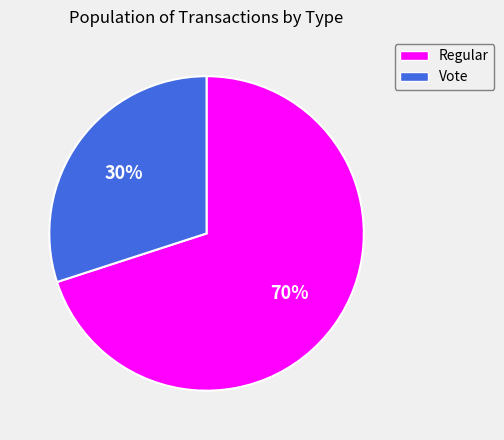

What percentage is the Regular slice, to the nearest percent?

70%